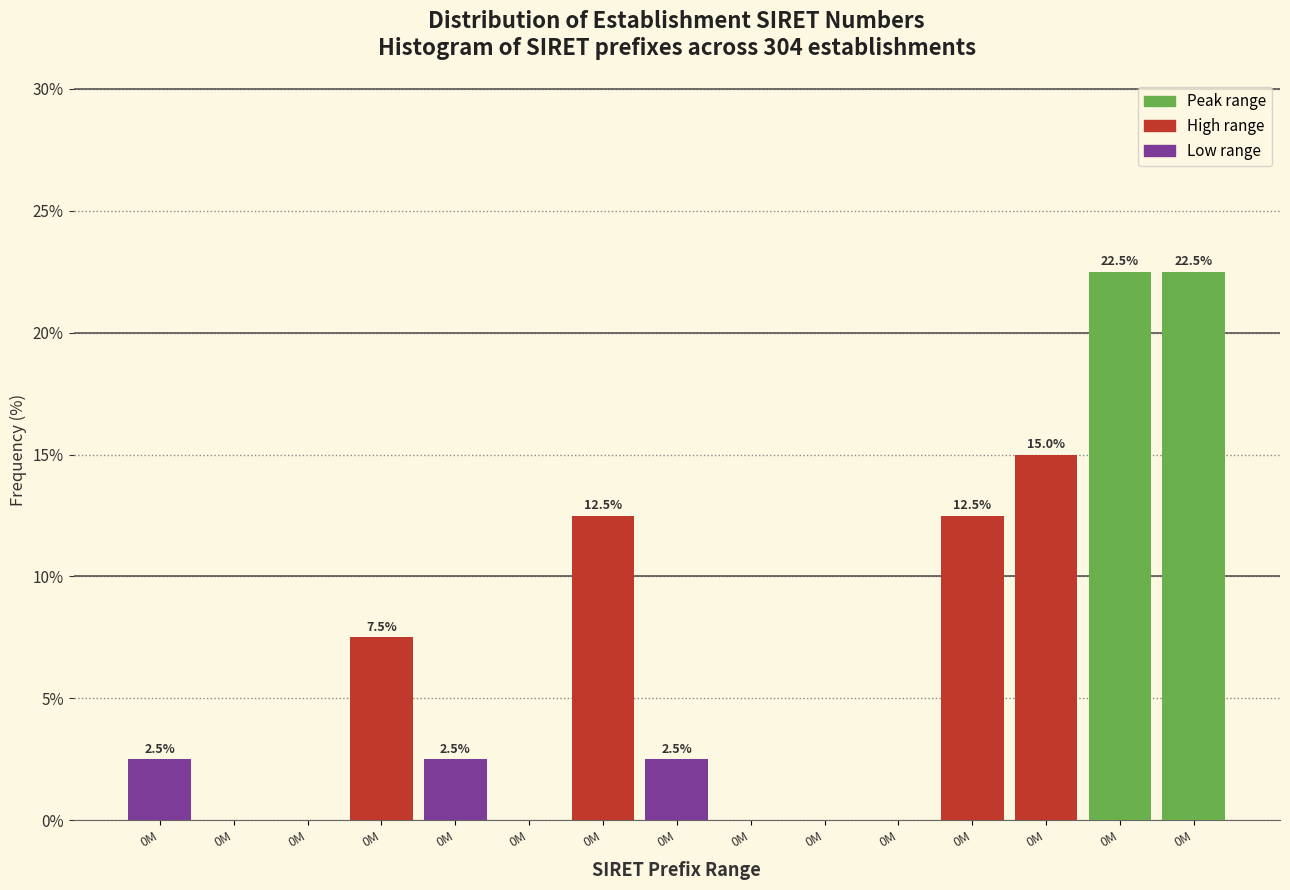

Count the number of values greater than 2.

9